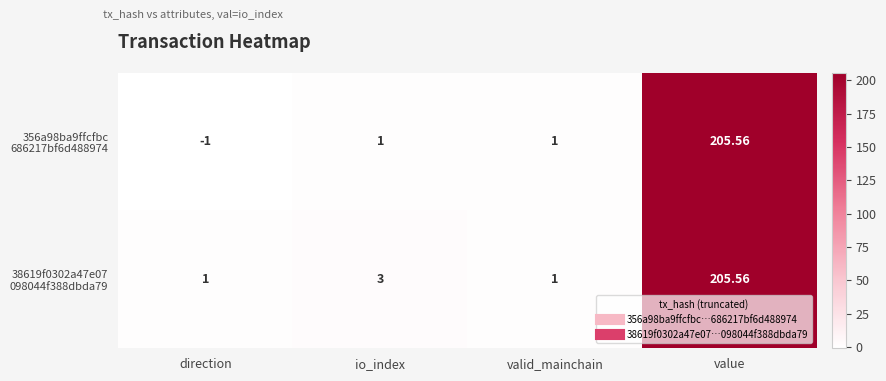

At which category is the sum across all series the highest?

value